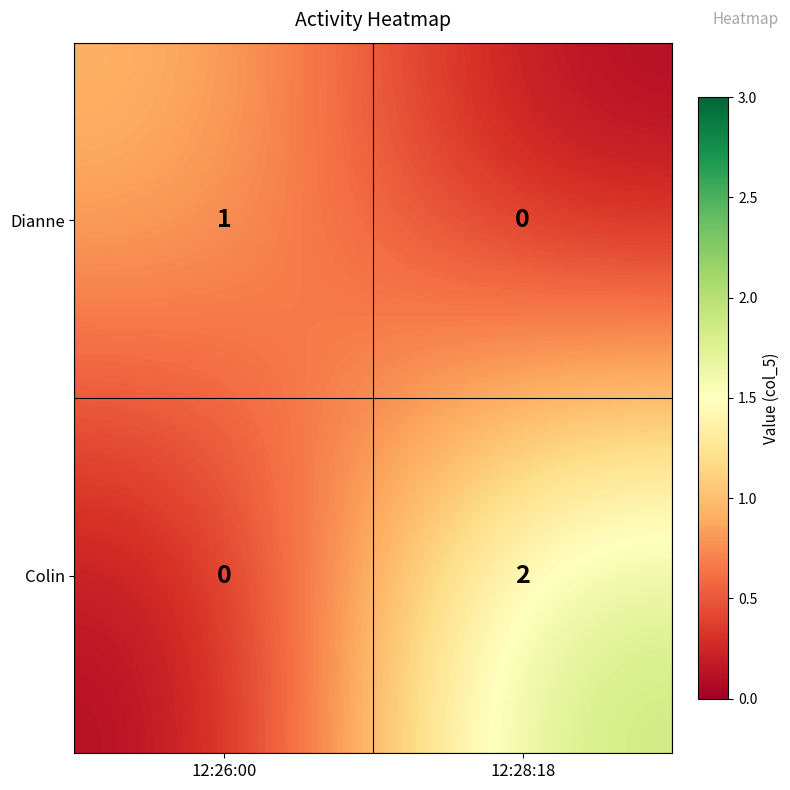

Rank the series by their maximum value, from lowest to highest.

Dianne, Colin